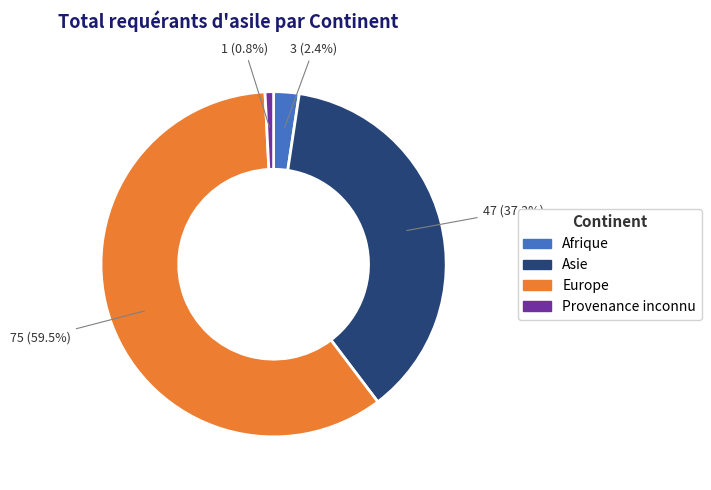

What is the smallest slice in the pie chart?

Provenance inconnu